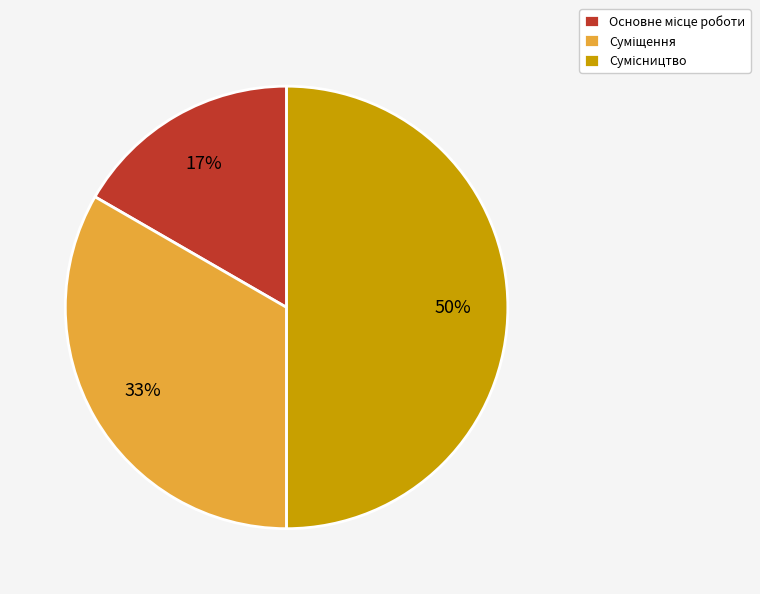

To the nearest percent, what is the average slice percentage?

33%